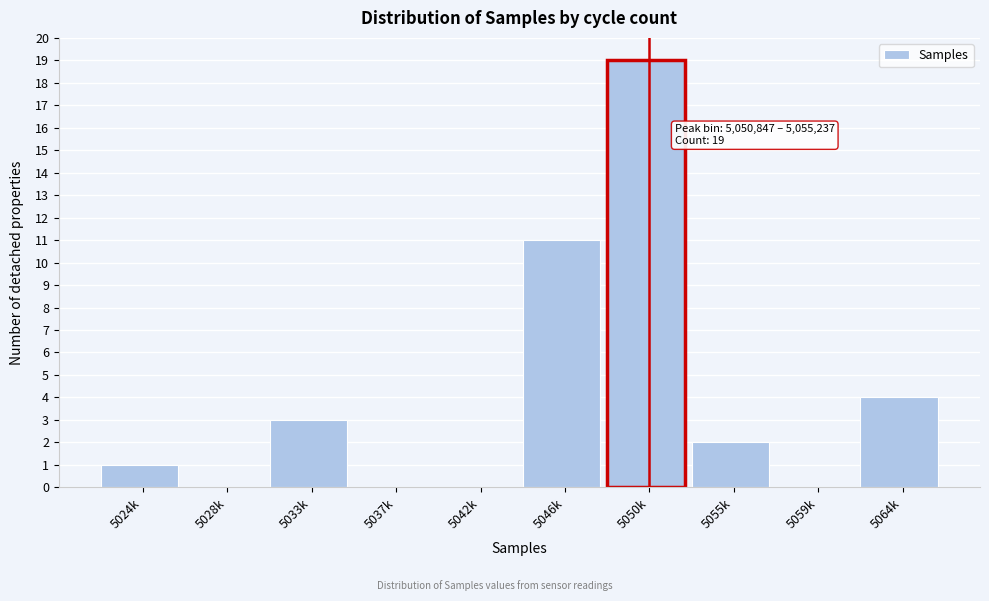

Reading left to right, transcribe all the data shown in this chart.

5024k=1	5028k=0	5033k=3	5037k=0	5042k=0	5046k=11	5050k=19	5055k=2	5059k=0	5064k=4